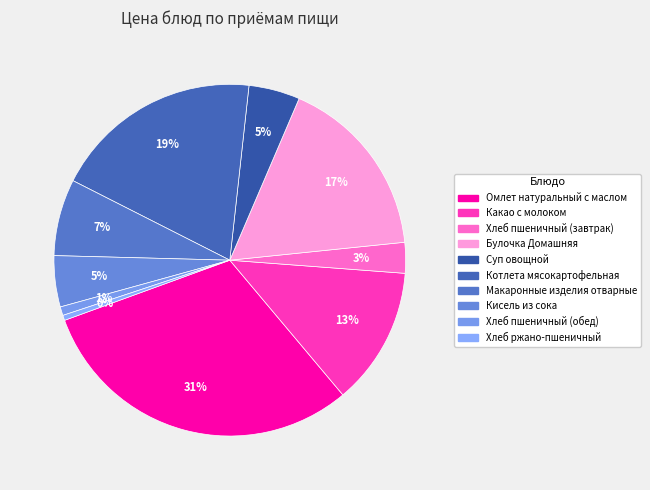

To the nearest percent, what portion does Какао с молоком represent?

13%